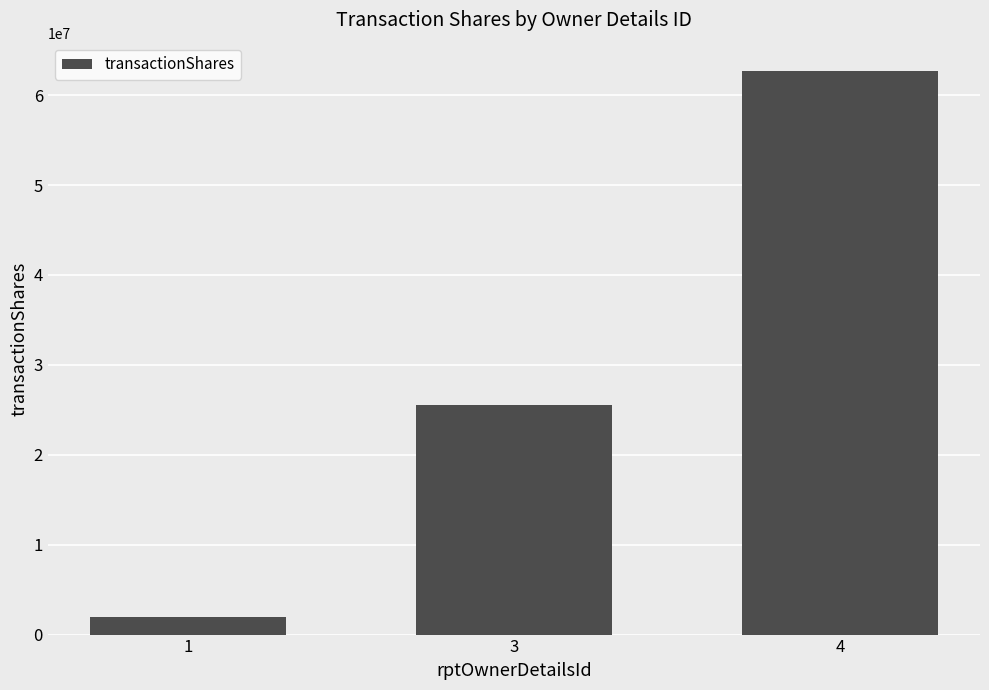

What is the sum of all values?

90200000